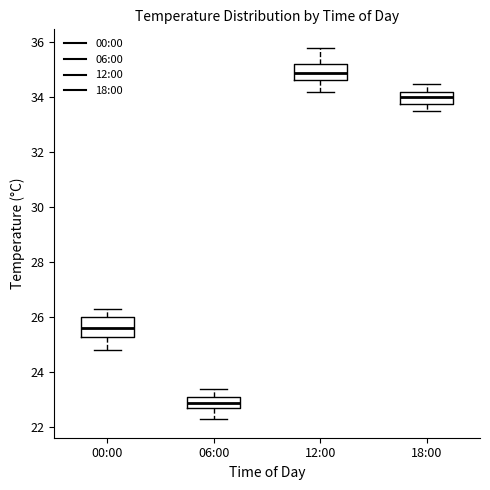

Which box's median line is the highest?

12:00